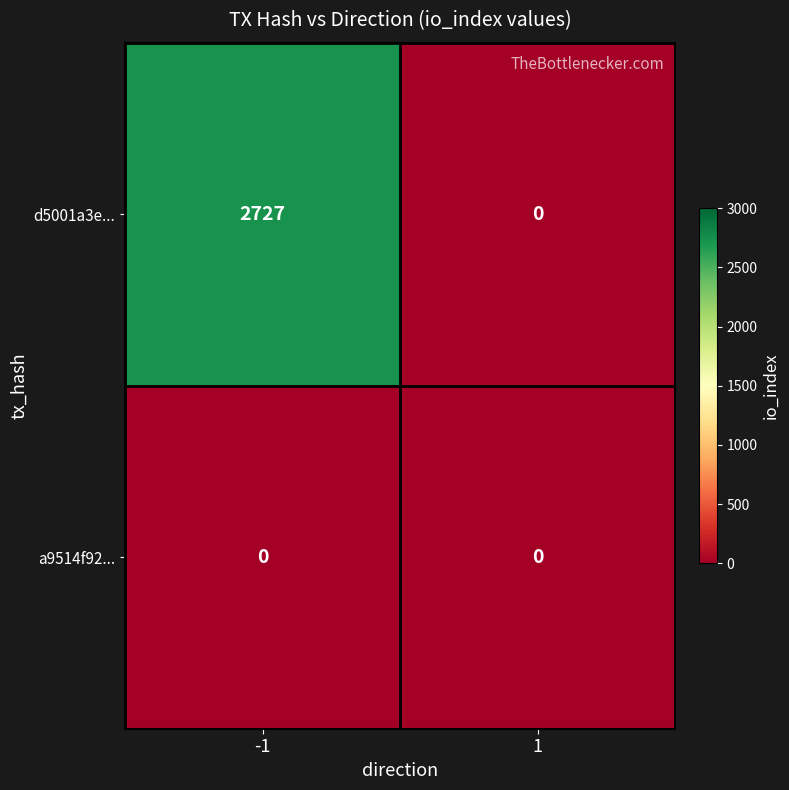

Reading right to left, what are all the values shown in this chart?

d5001a3e...: 0	2727
a9514f92...: 0	0